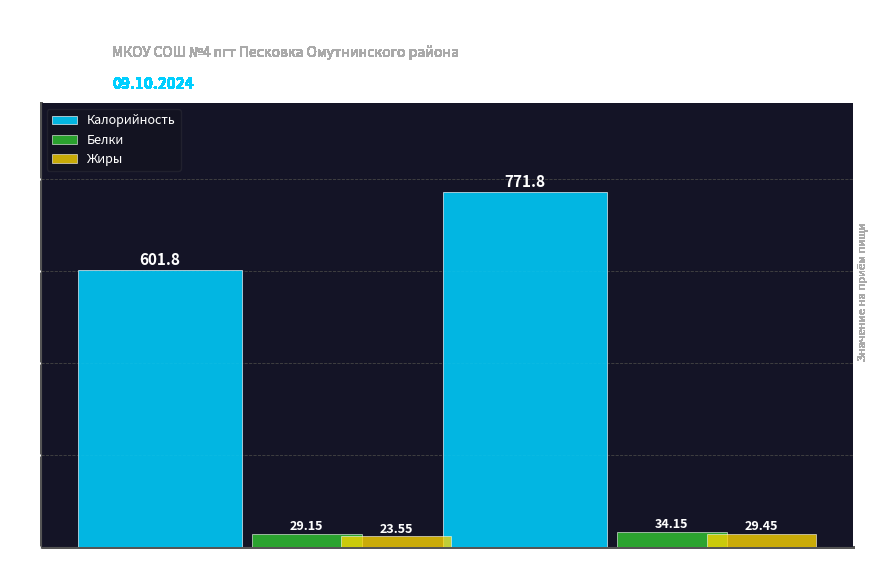

How many values in the Жиры series are below 29?

1